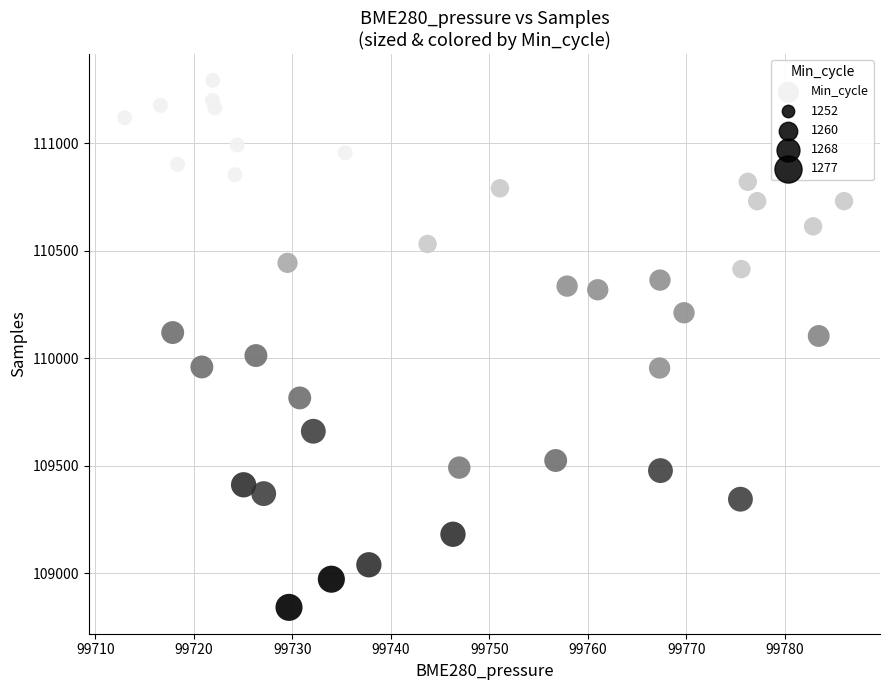

What is the range of Y values (max minus min)?

2451